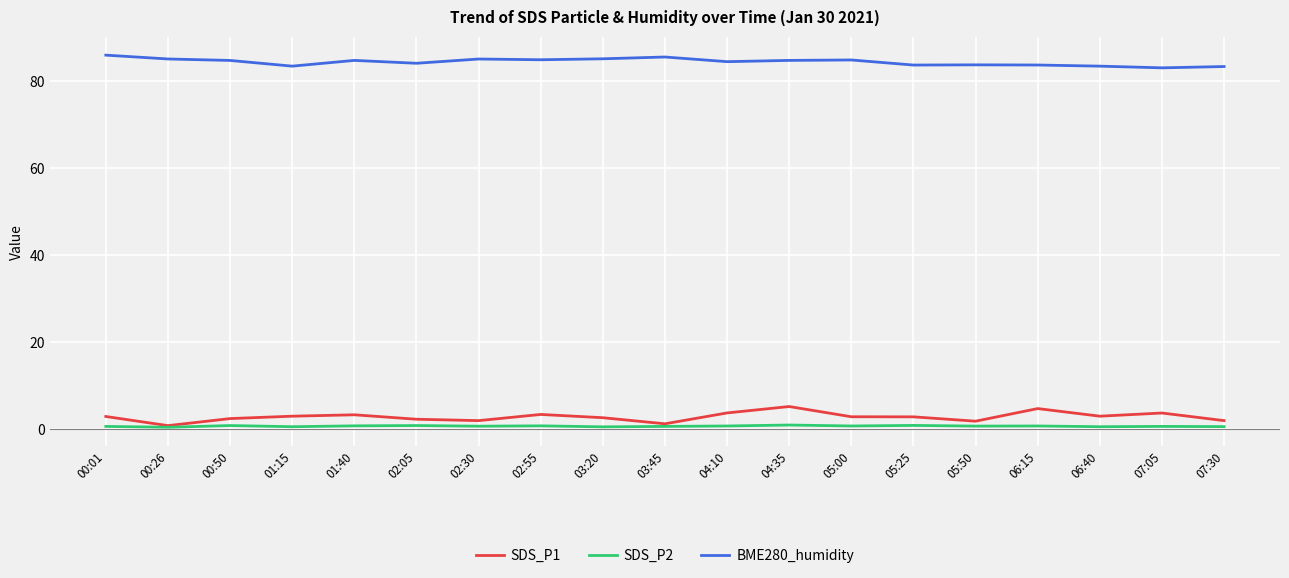

Is the value of SDS_P2 at 07:05 greater than the value of BME280_humidity at 01:15?

No